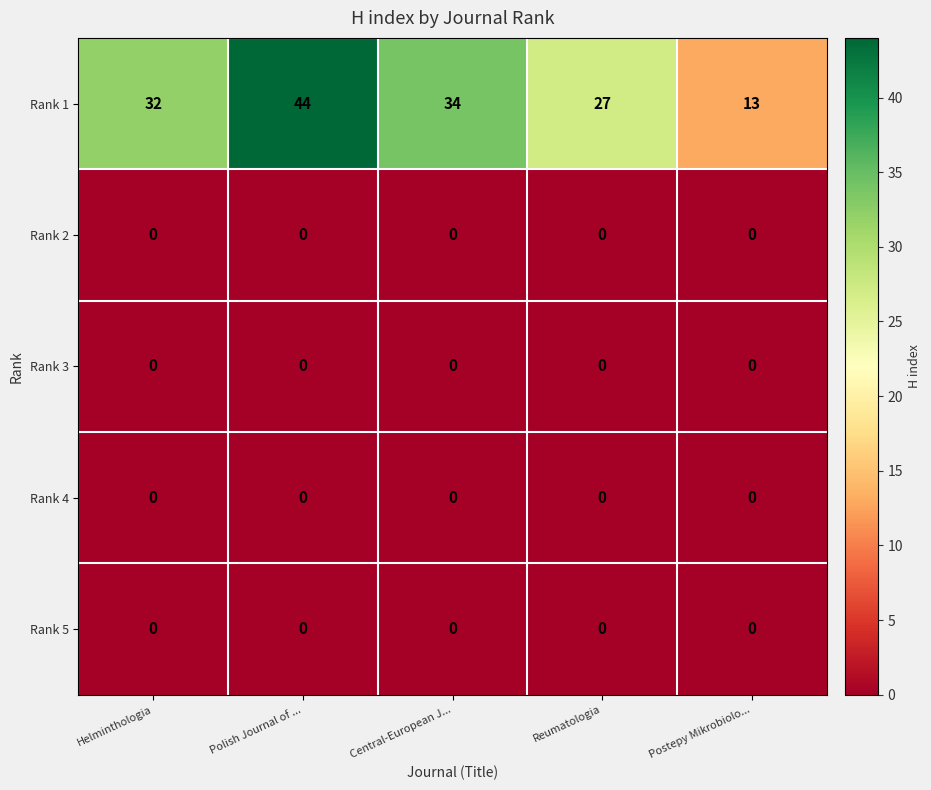

What is the difference between the highest and lowest values at Postepy Mikrobiolo...?

13